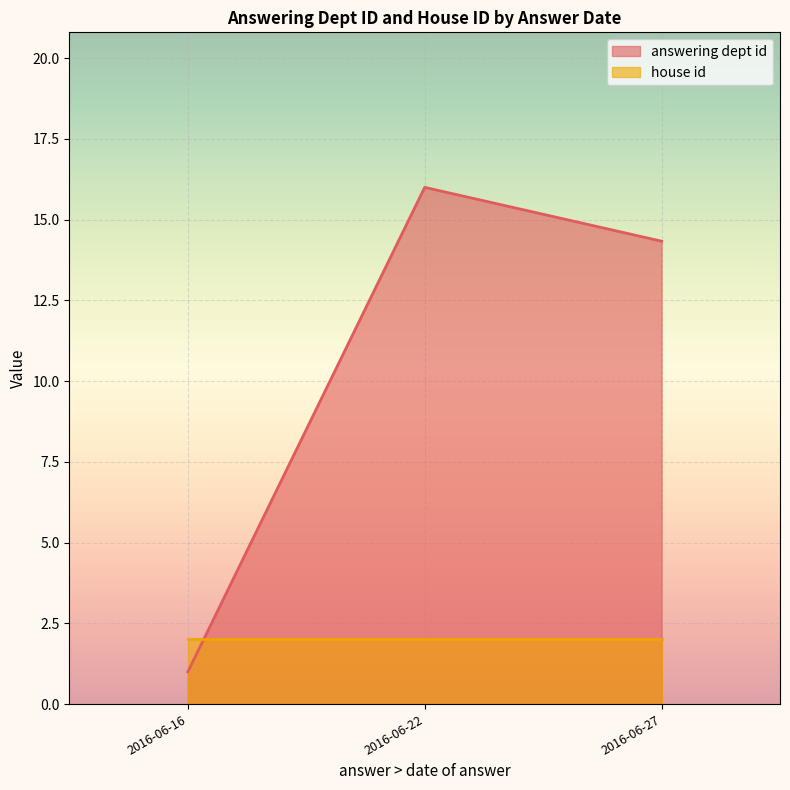

True or false: answering dept id has a value of 21 at 2016-06-22.

False